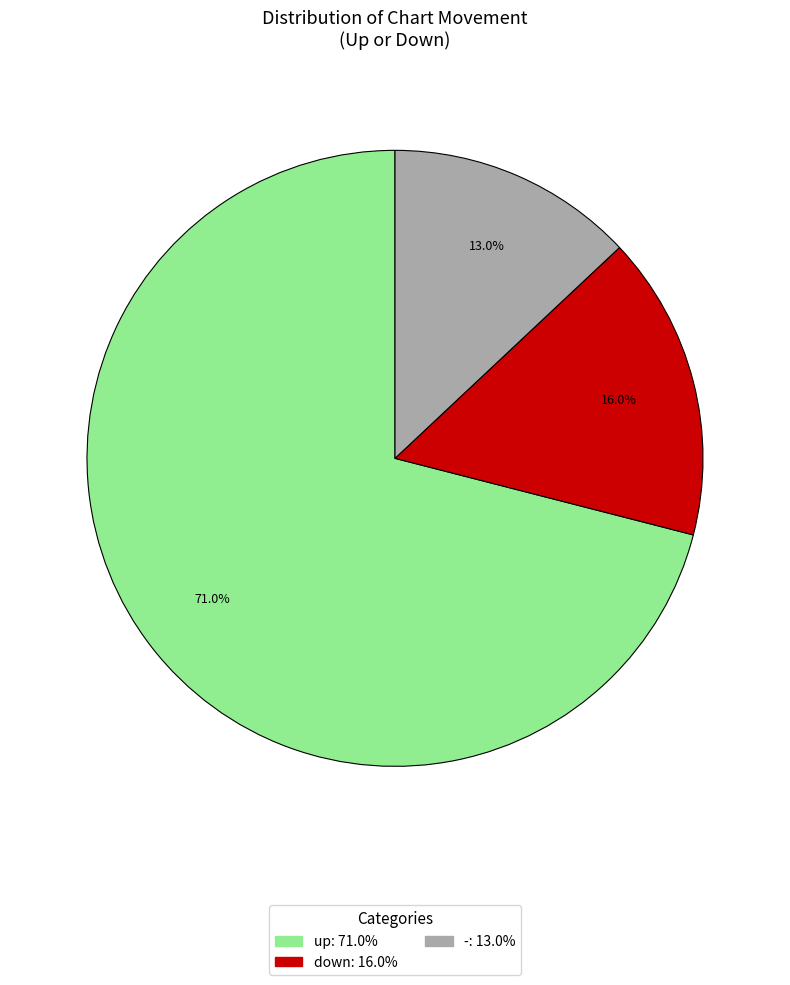

Between up and -, which is larger?

up